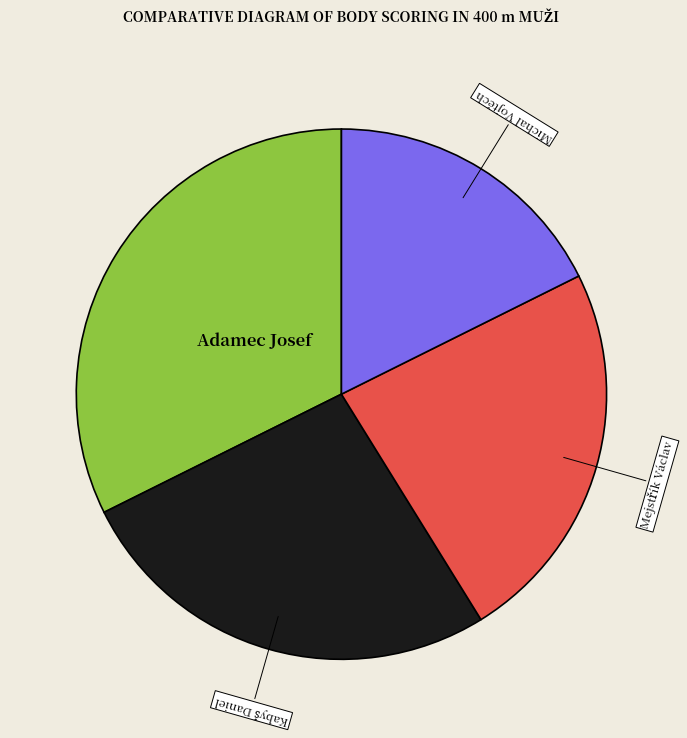

How many segments does this pie chart have?

4